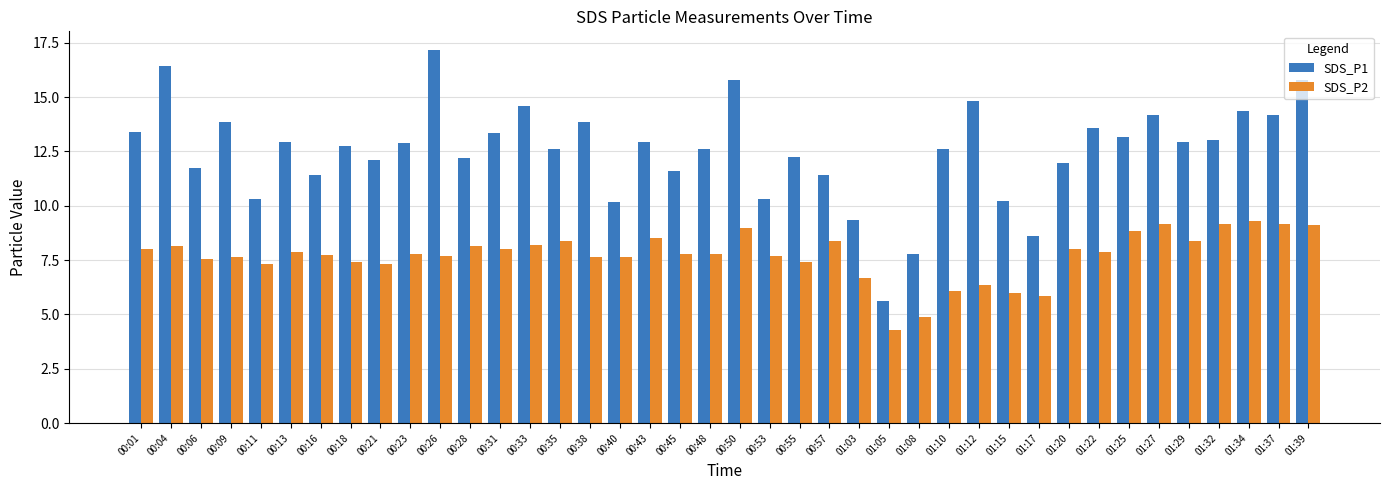

Read the SDS_P1 value at 01:12.

14.8